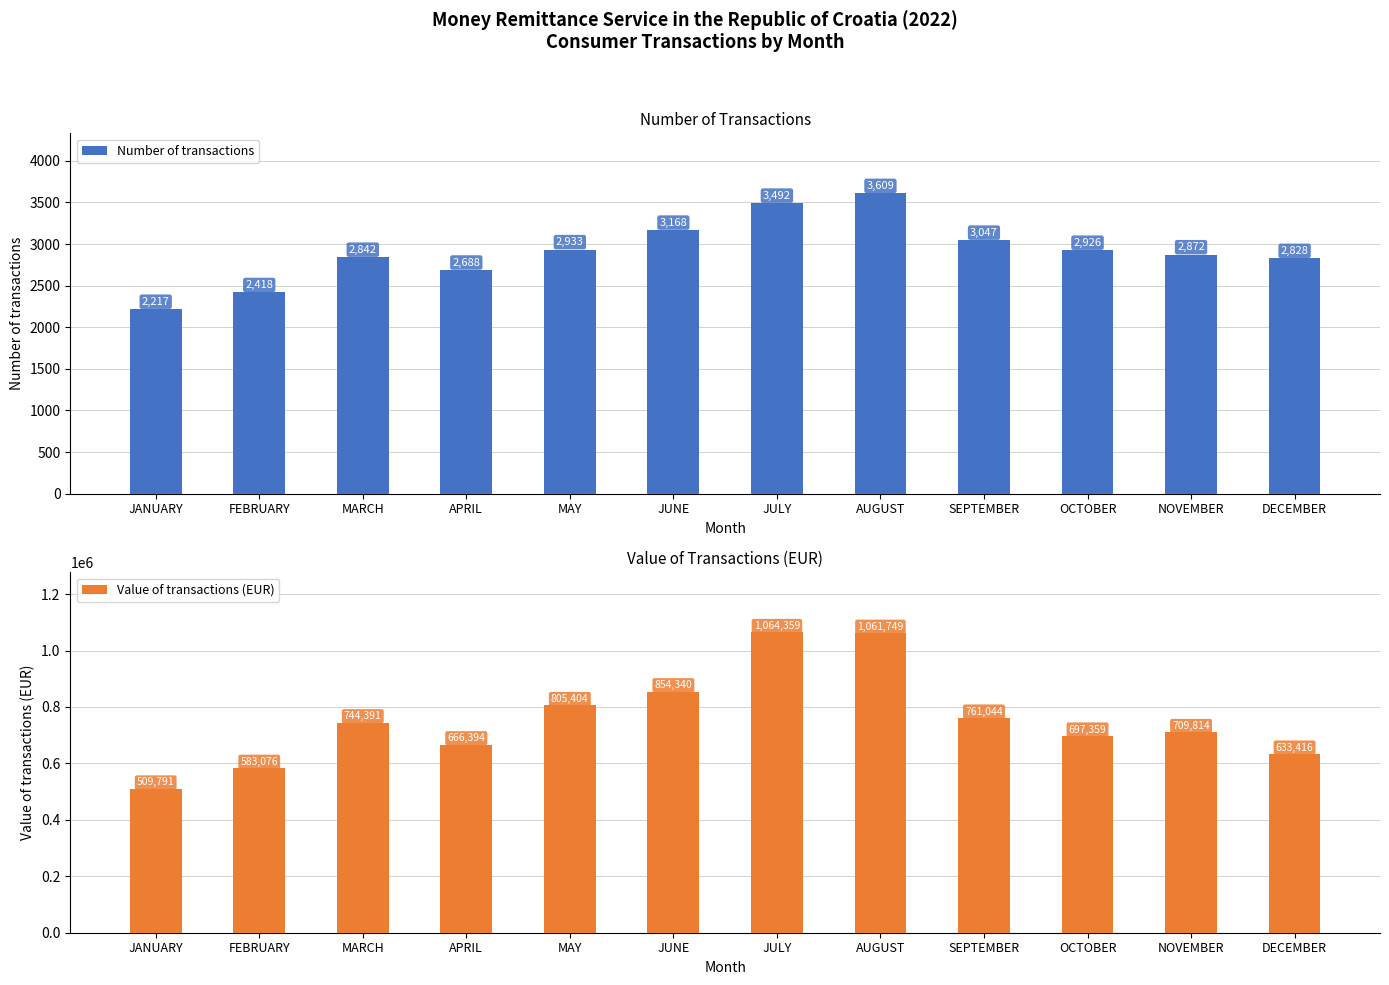

Which series has the largest total across all categories?

Value of transactions (EUR)